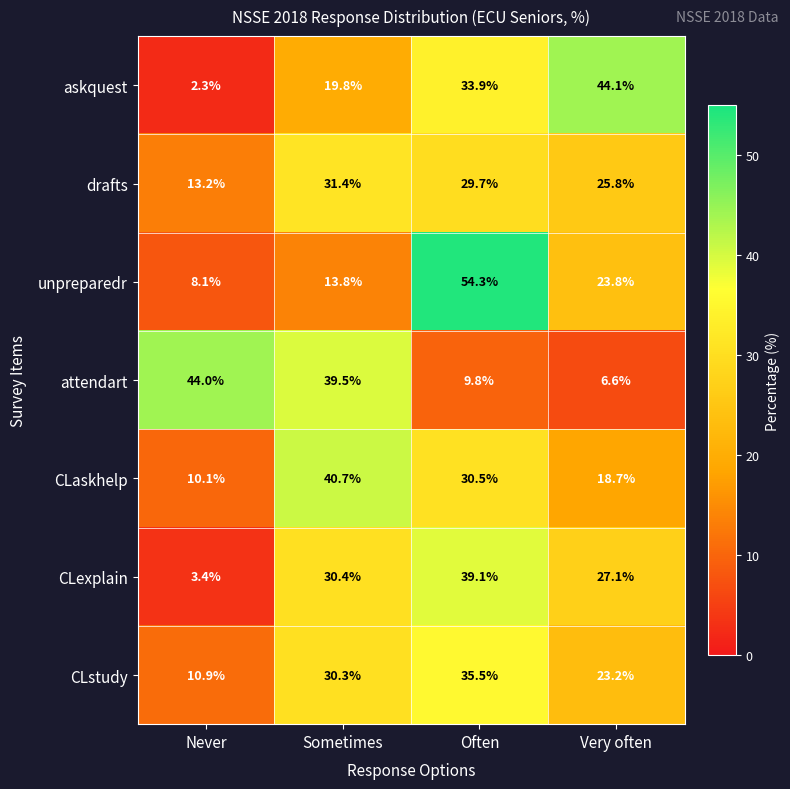

At which category is the sum across all series the highest?

Often